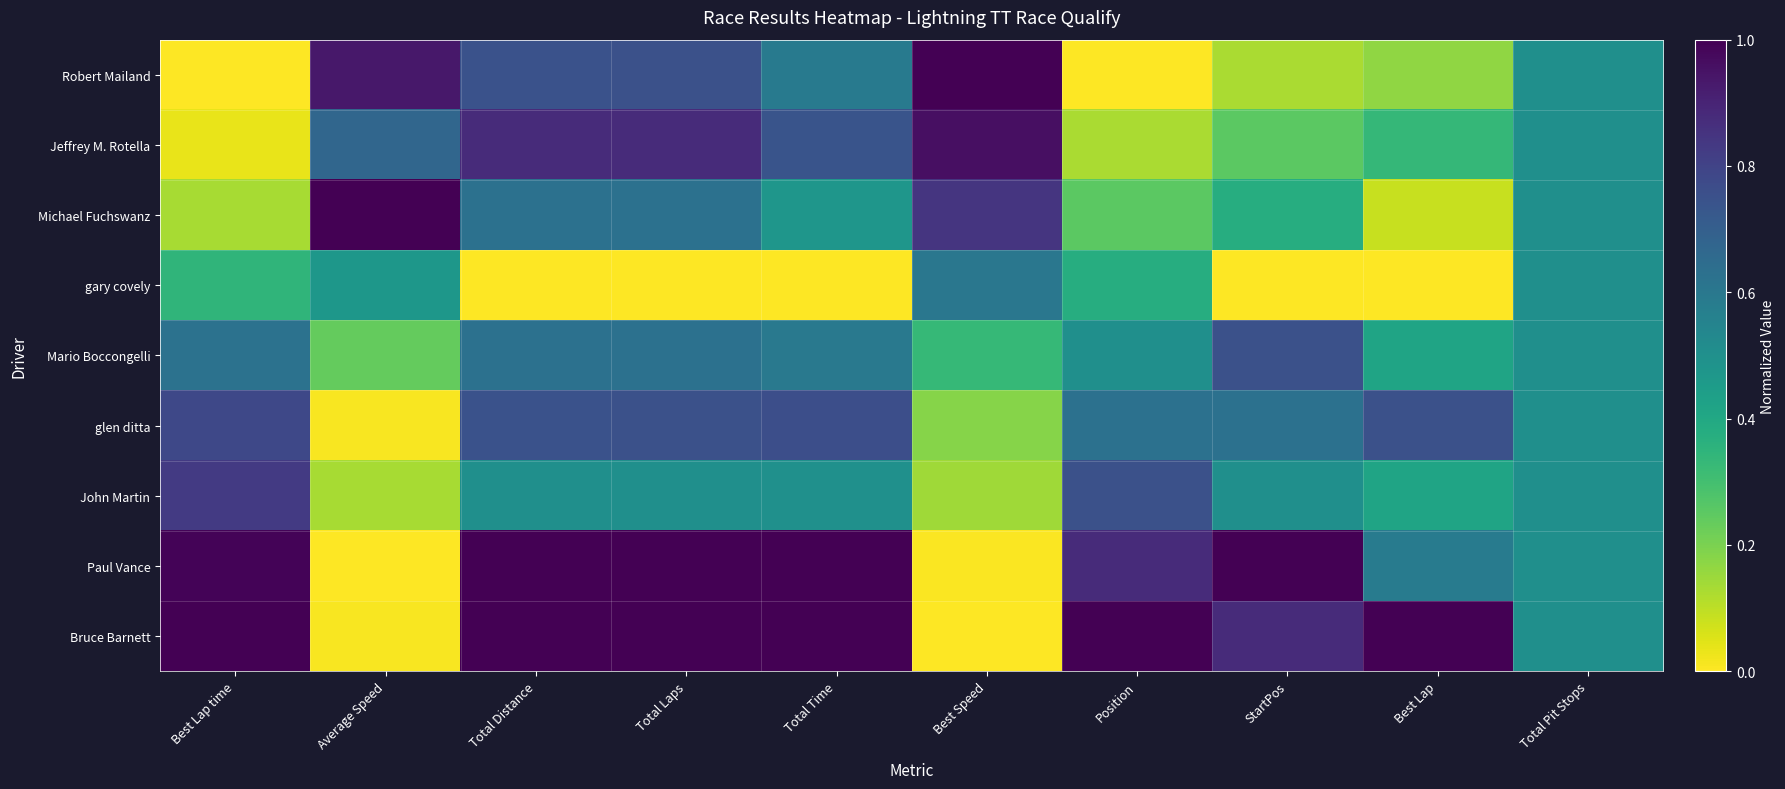

At which category is the sum across all series the highest?

Total Distance